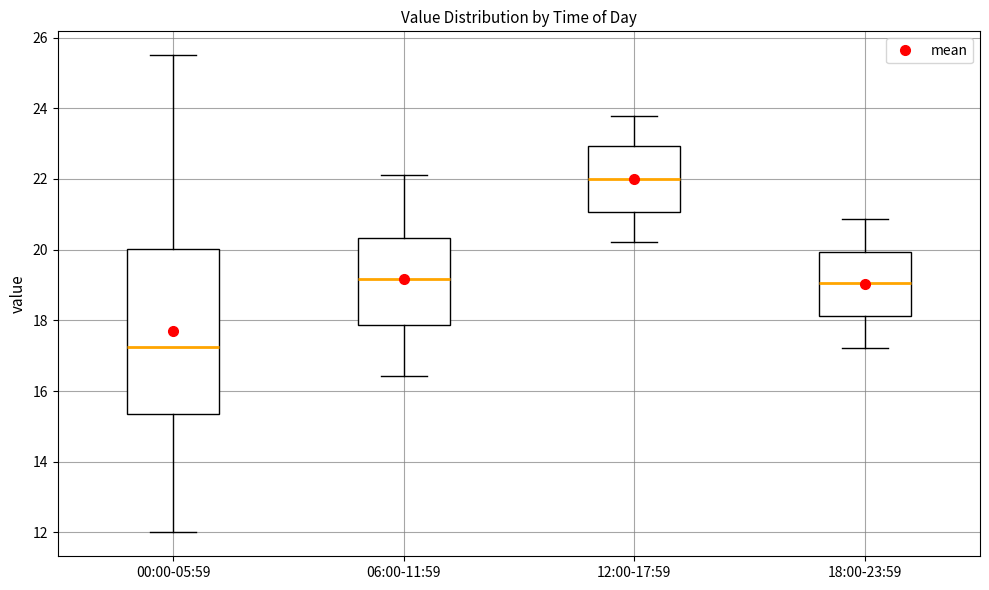

Which box's median line is the highest?

12:00-17:59